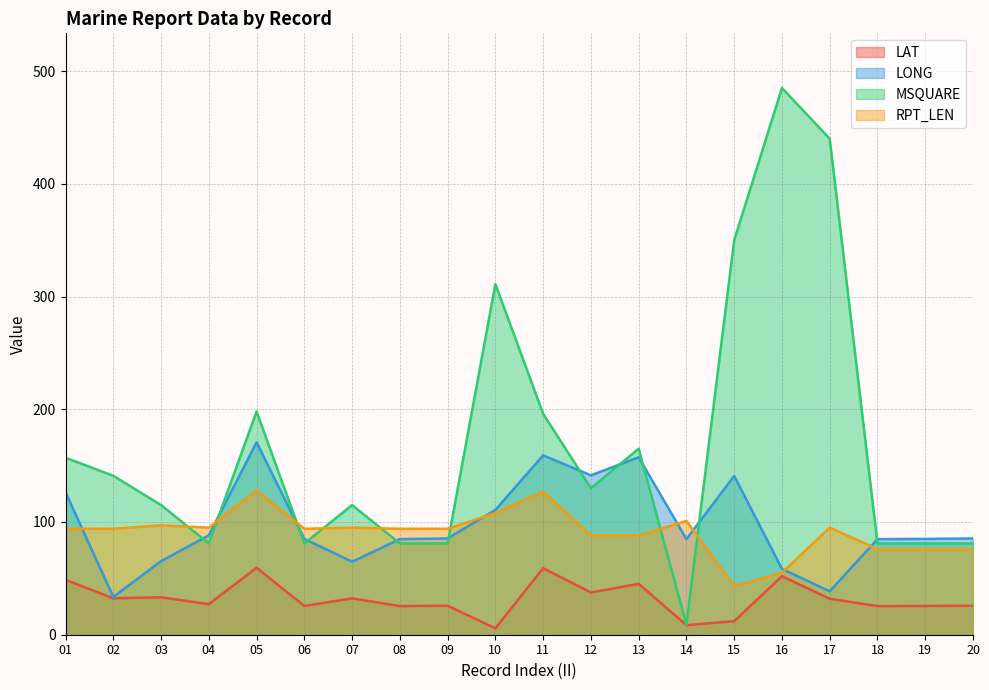

How many categories are shown in the chart?

20